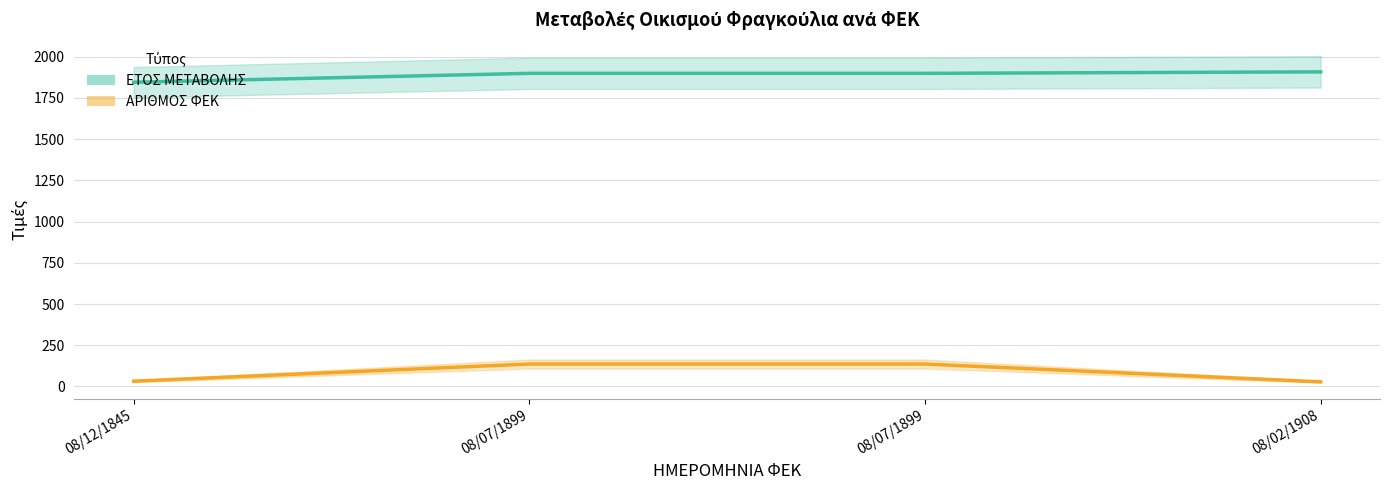

What is the average value of the ΕΤΟΣ ΜΕΤΑΒΟΛΗΣ series?

1888